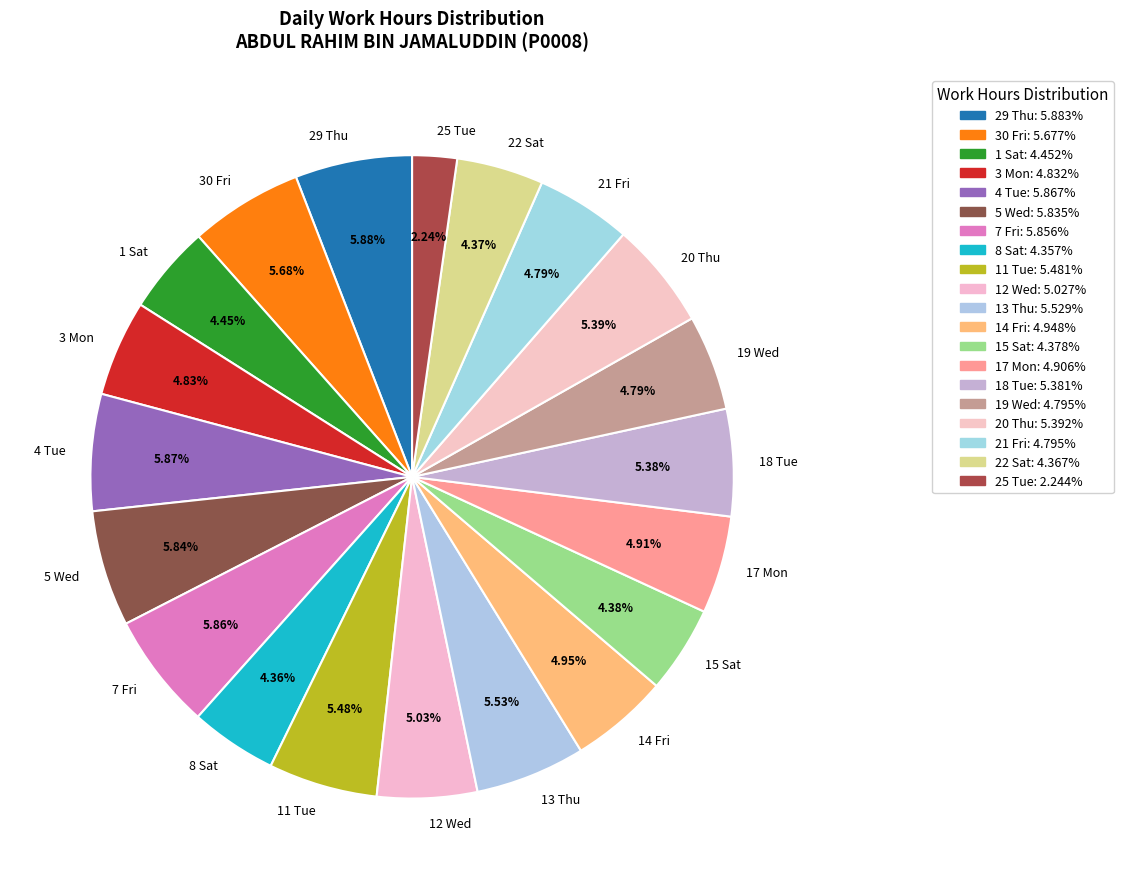

To the nearest percent, what is the combined percentage of 12 Wed and 13 Thu?

11%